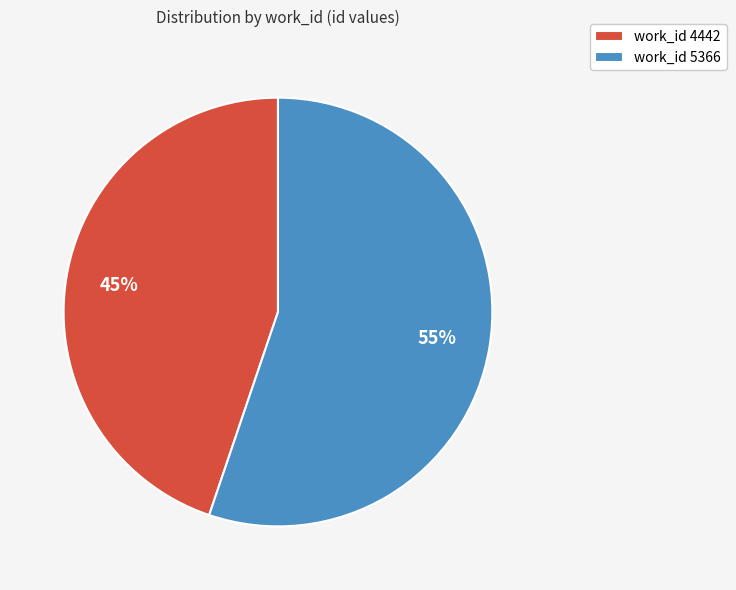

Between work_id 5366 and work_id 4442, which is larger?

work_id 5366